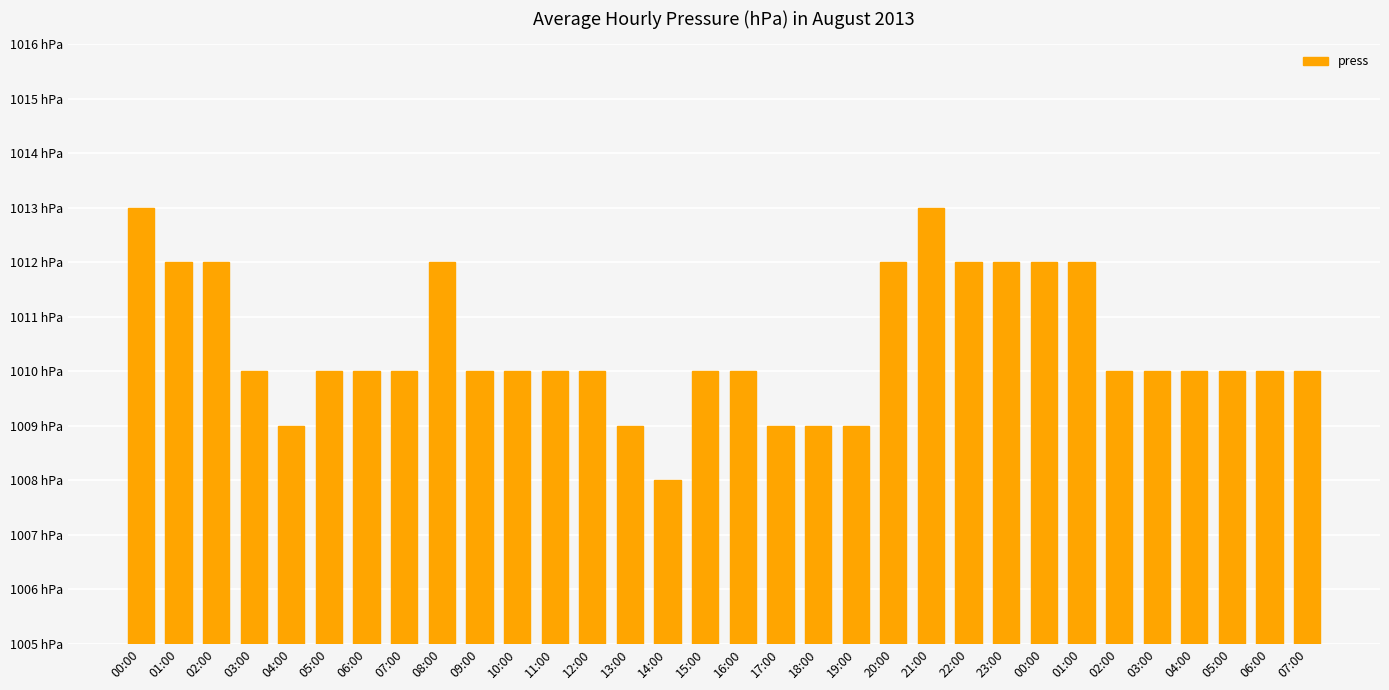

Are the bars horizontal?

No